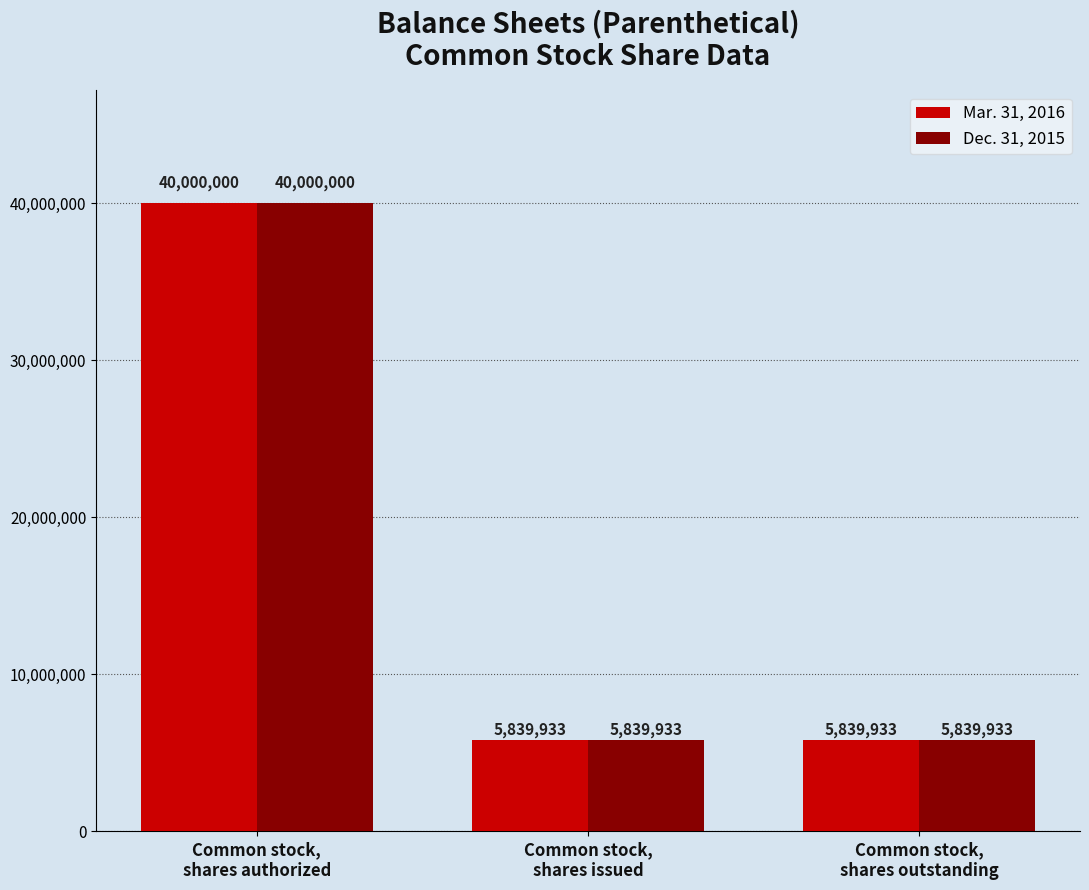

Reading left to right, what are all the values shown in this chart?

Mar. 31, 2016: 40000000	5839933	5839933
Dec. 31, 2015: 40000000	5839933	5839933